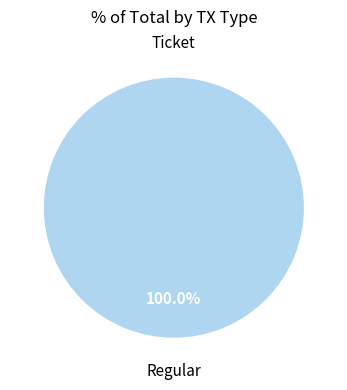

Which slice is the smallest?

Ticket